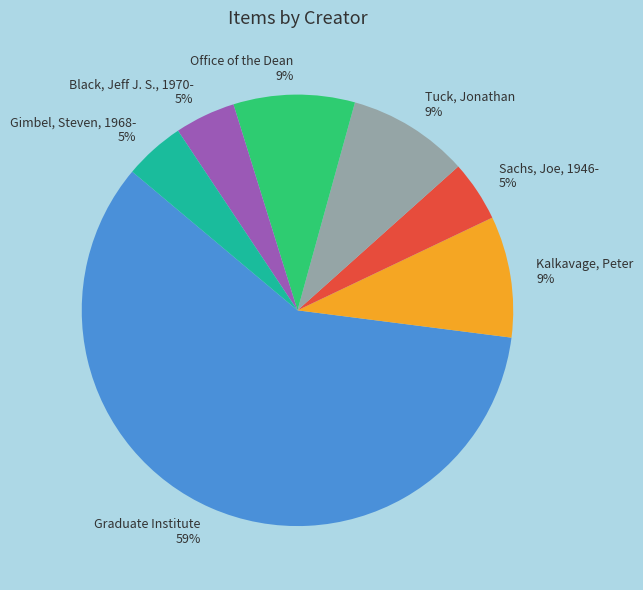

Combined, do Office of the Dean 9% and Gimbel, Steven, 1968- 5% account for over 50%?

No